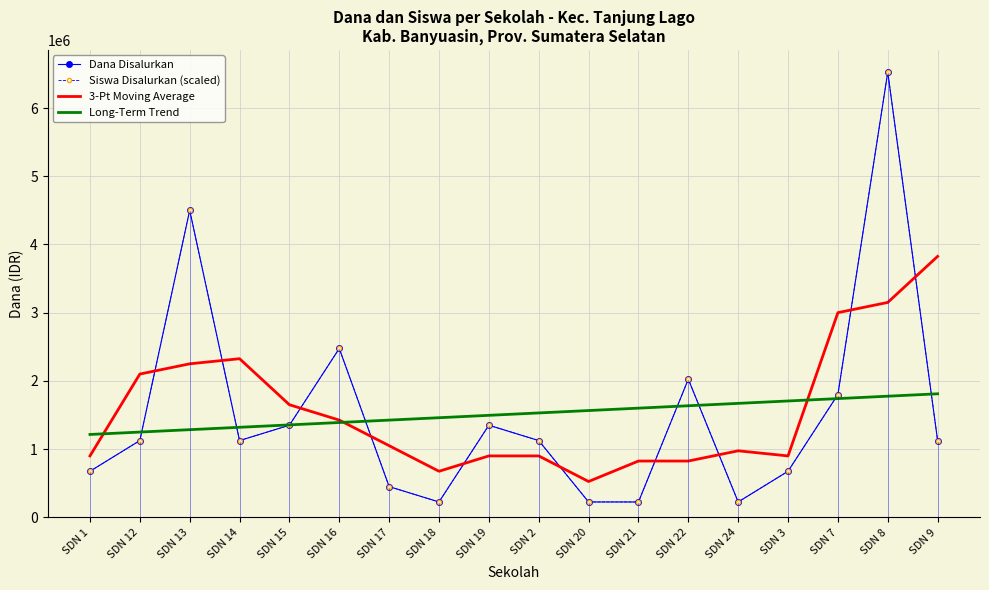

Which series has the largest range (max minus min)?

Dana Disalurkan